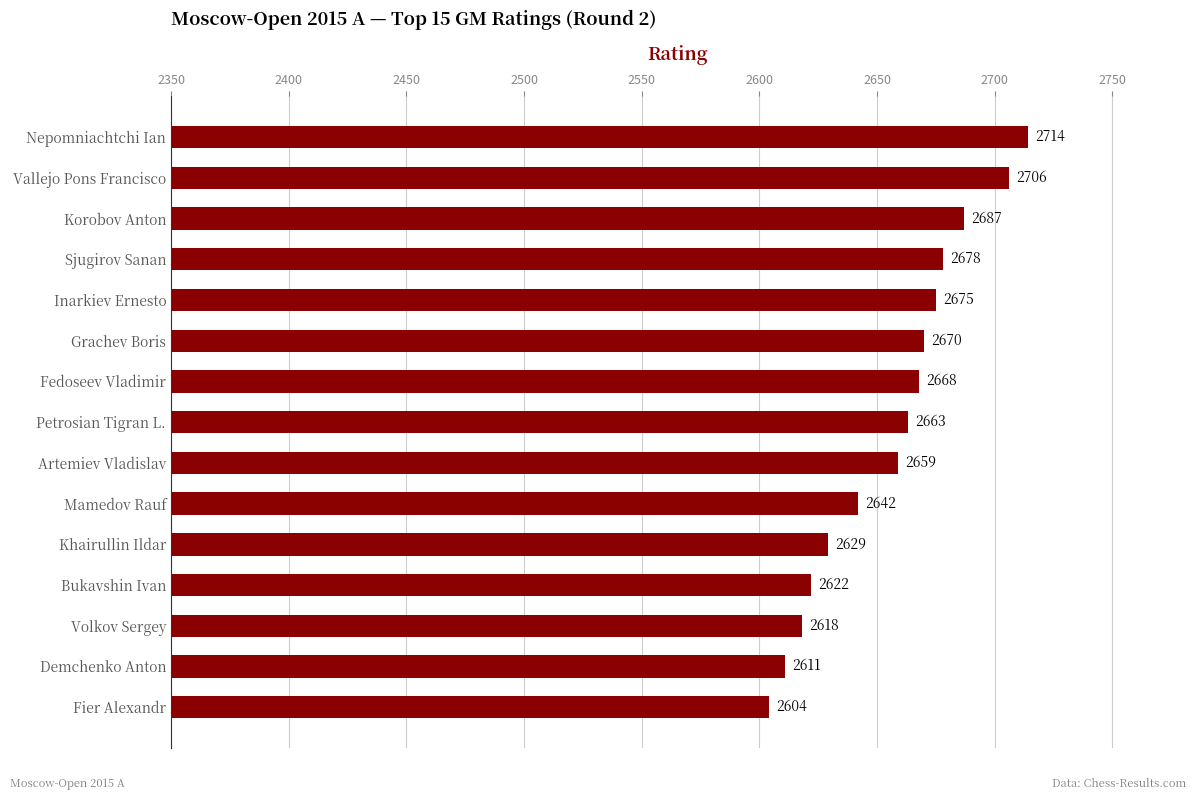

What is the label of the 15th bar from the top?

Fier Alexandr